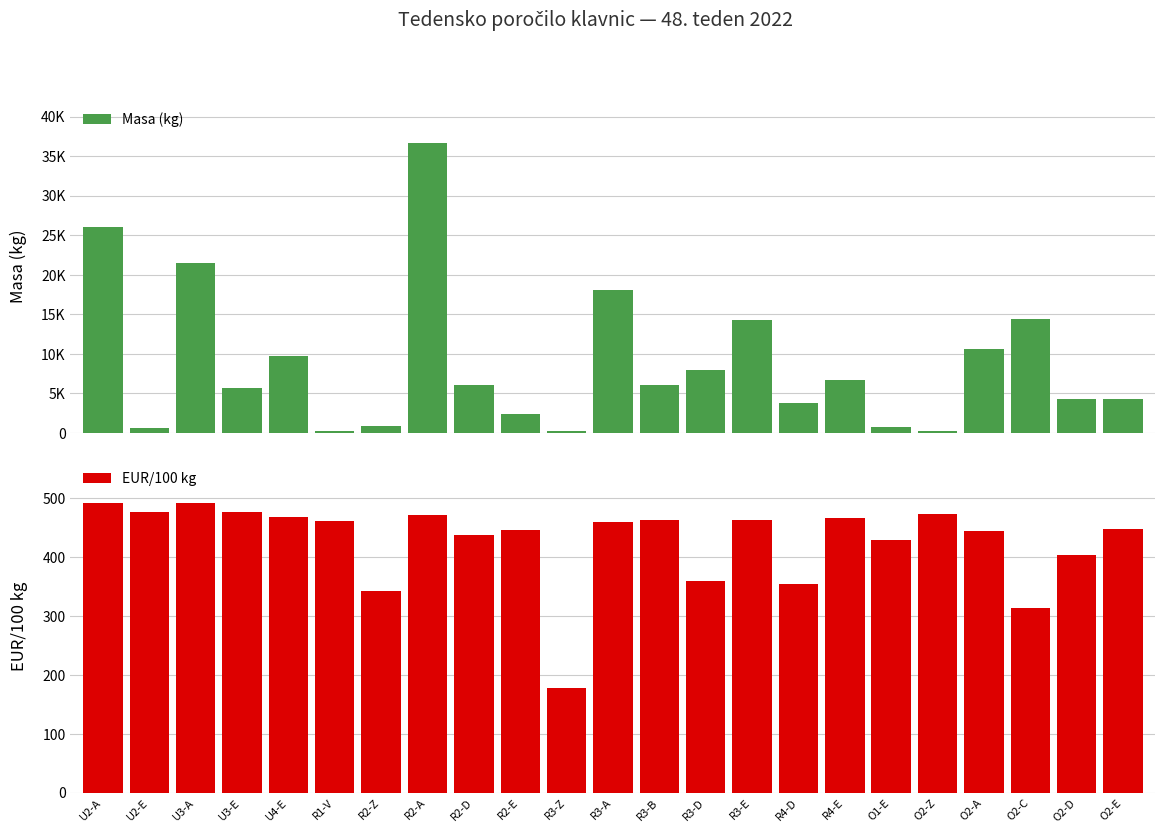

Which series has the widest spread of values?

Masa (kg)